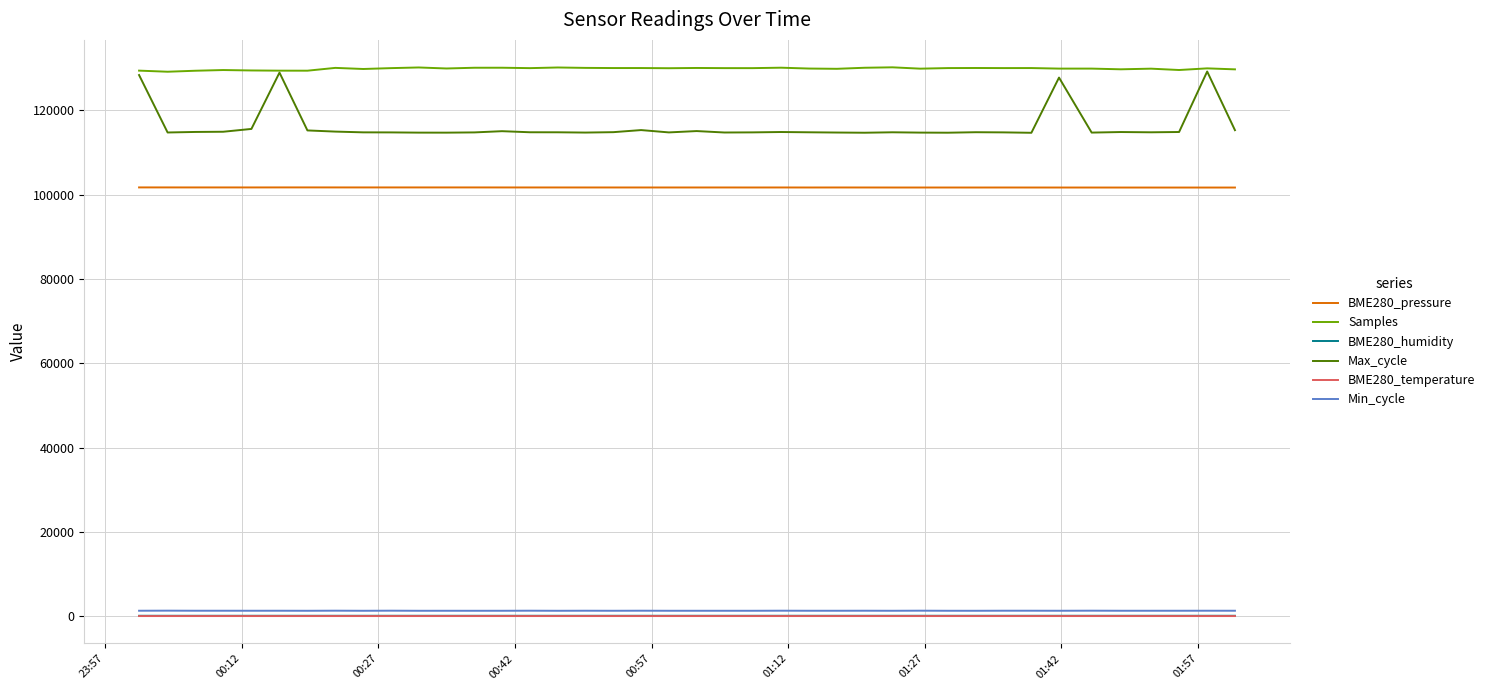

At how many categories does at least one series exceed 52787?

40